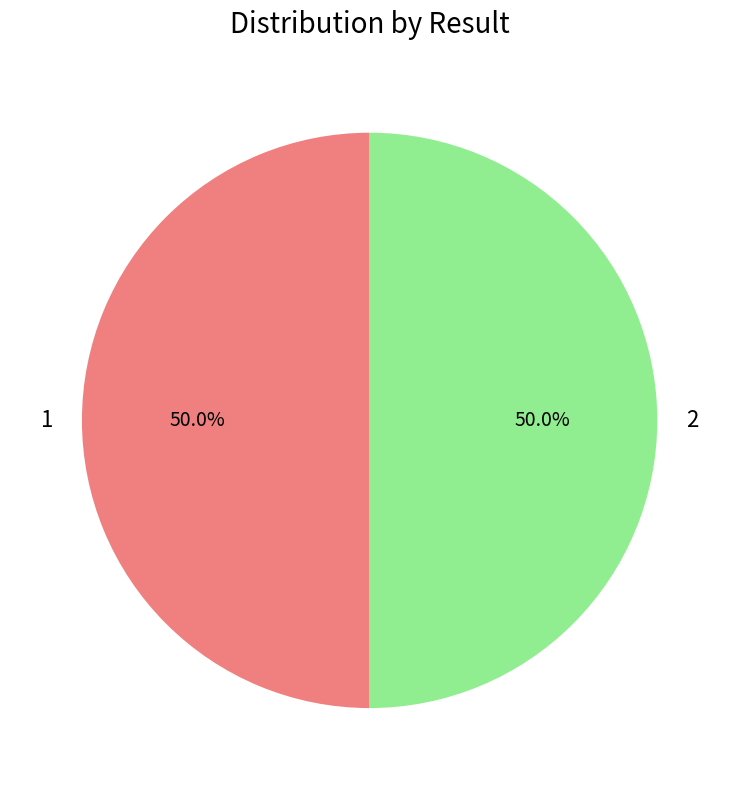

What is the ratio of the value at 1 to the value at 2?

1.0